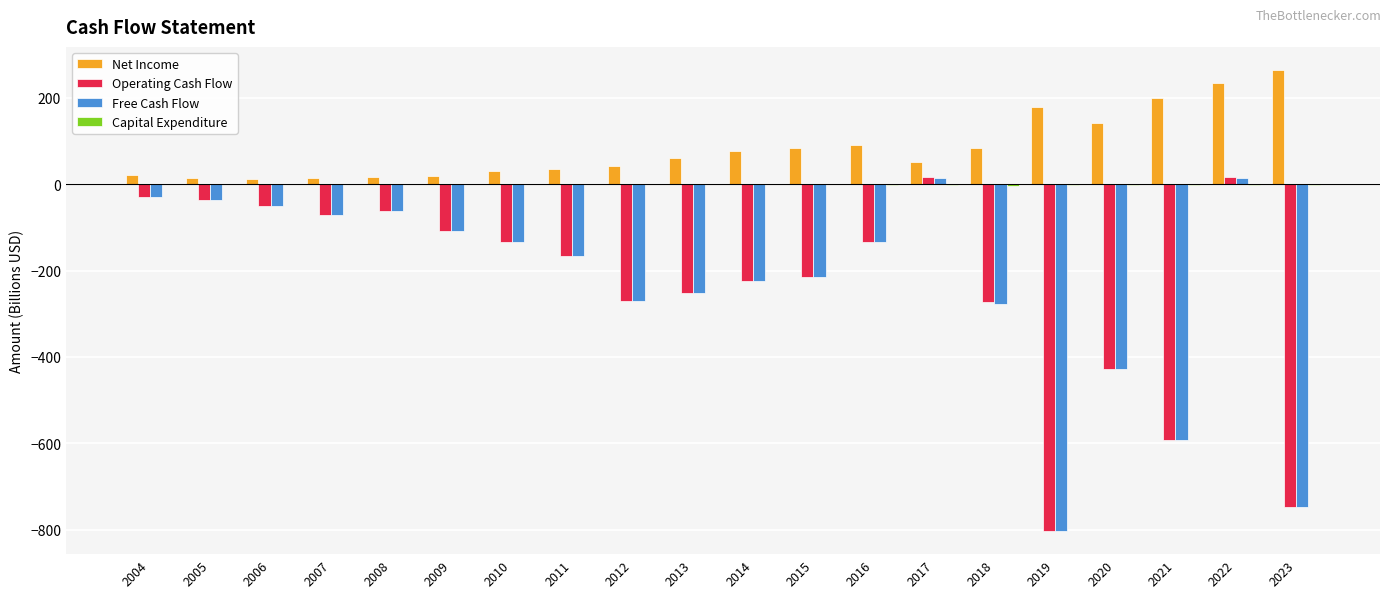

How many positive values does the Free Cash Flow series have?

2